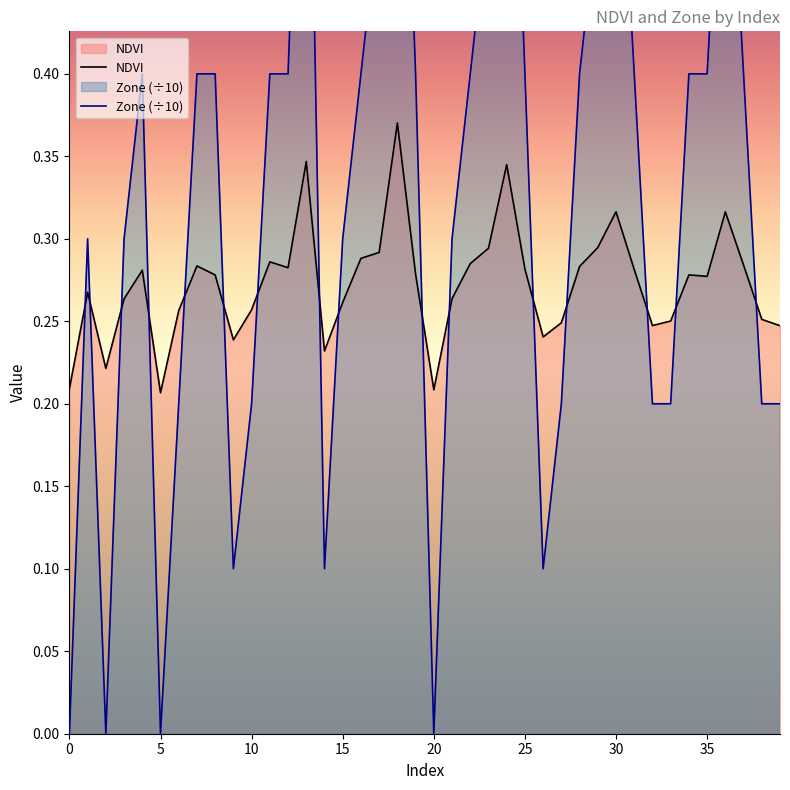

Reading right to left, what are all the values shown in this chart?

NDVI: 0.2	0.3	0.3	0.3	0.3	0.3	0.3	0.2	0.3	0.3	0.3	0.3	0.2	0.2	0.3	0.3	0.3	0.3	0.3	0.2	0.3	0.4	0.3	0.3	0.3	0.2	0.3	0.3	0.3	0.3	0.2	0.3	0.3	0.3	0.2	0.3	0.3	0.2	0.3	0.2
Zone: 0.2	0.2	0.4	0.6	0.4	0.4	0.2	0.2	0.4	0.6	0.5	0.4	0.2	0.1	0.4	0.7	0.5	0.4	0.3	0.0	0.4	0.7	0.5	0.4	0.3	0.1	0.7	0.4	0.4	0.2	0.1	0.4	0.4	0.2	0.0	0.4	0.3	0.0	0.3	0.0